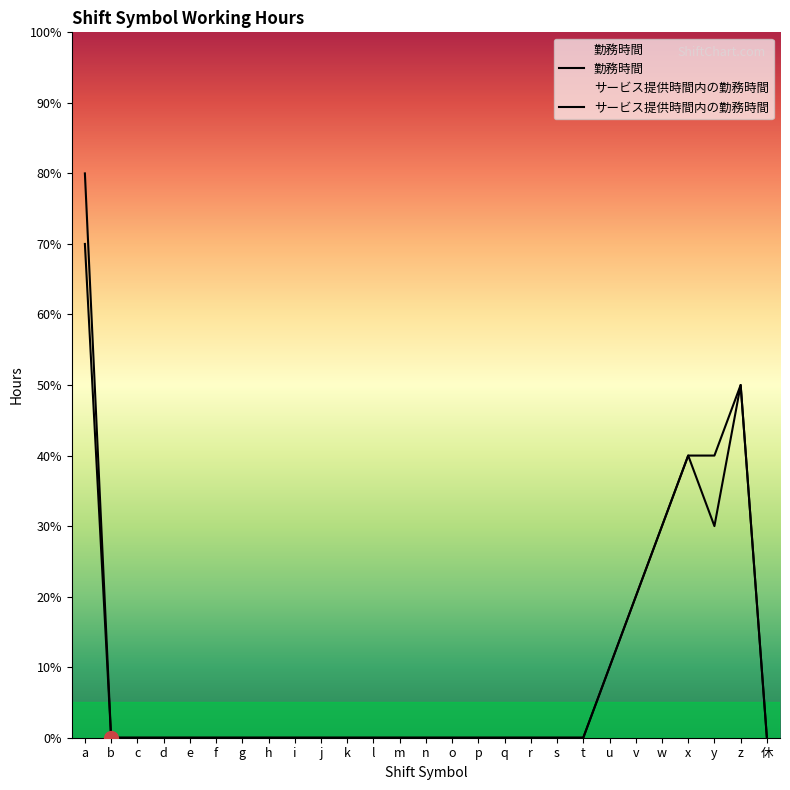

Rank the series by their maximum value, from highest to lowest.

勤務時間, サービス提供時間内の勤務時間